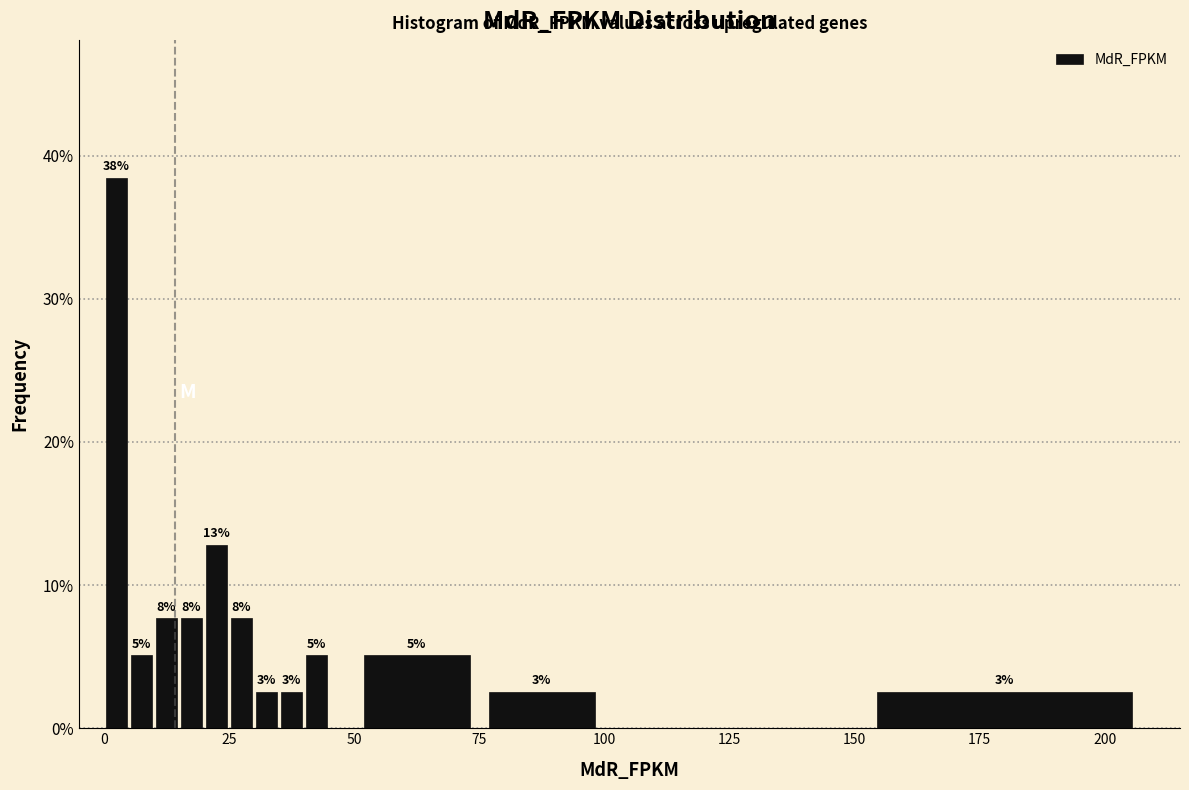

Read against the x-axis, roughly where is the centre of the tallest bar?

5